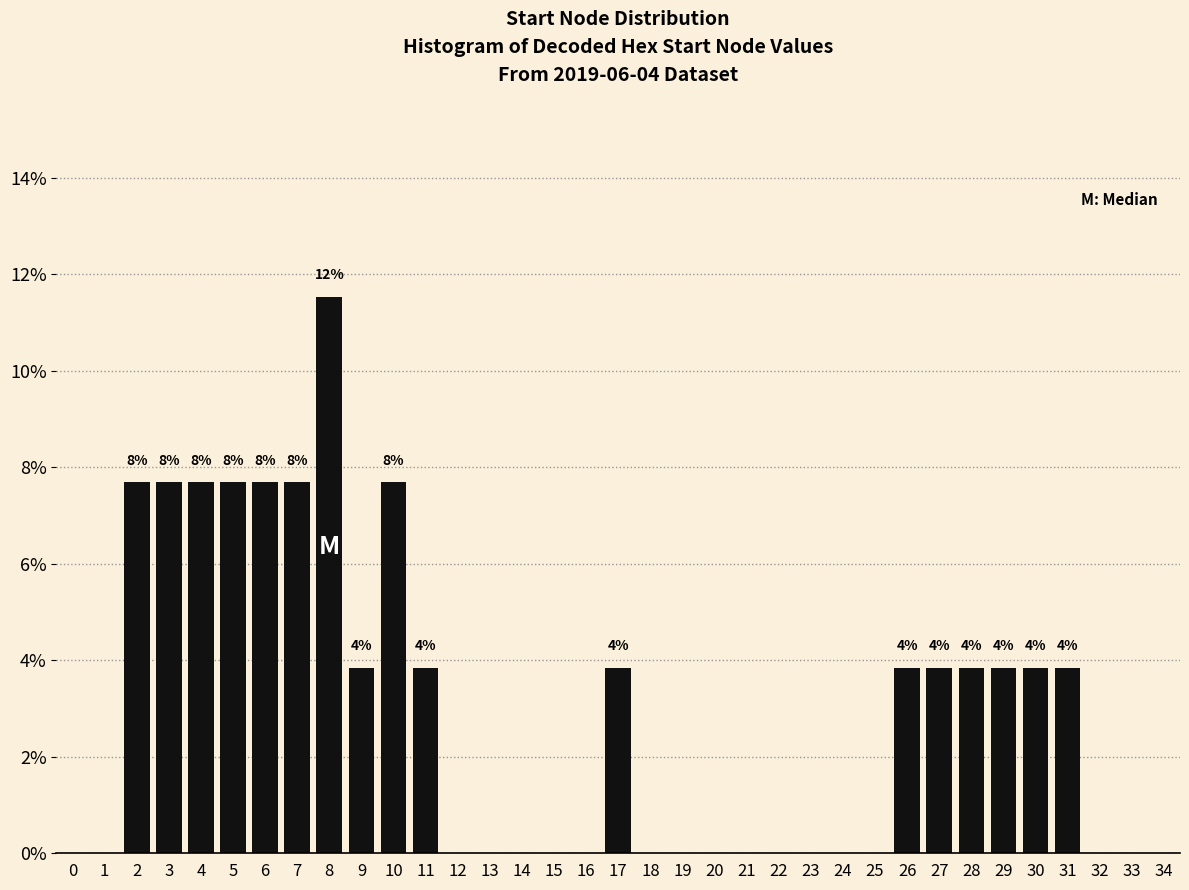

True or false: the data shows -5.8 at 32.

False